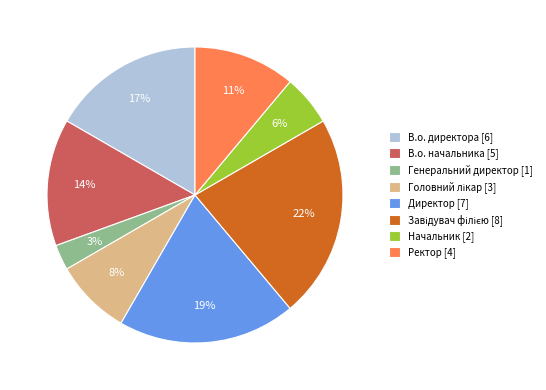

Count the number of slices in the pie.

8